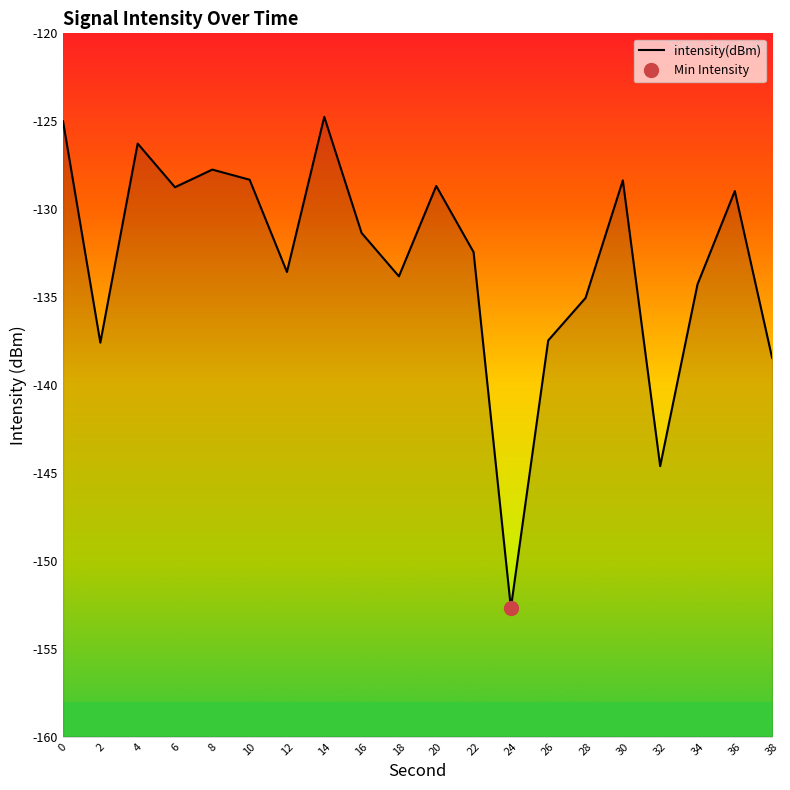

The value at 0 is -207.9. True or false?

False